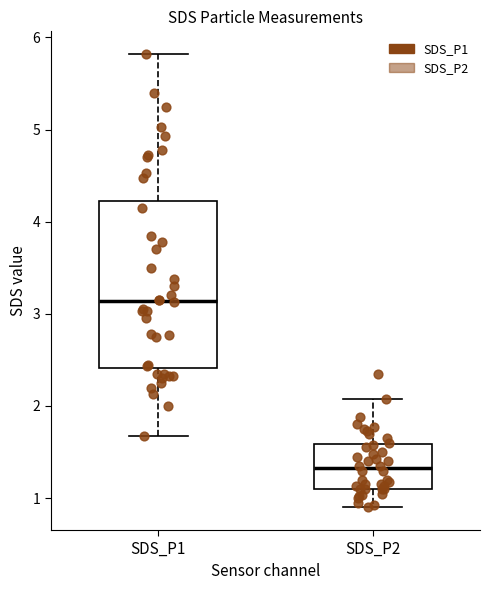

Comparing the boxes themselves (not the whiskers), which one is the tallest?

SDS_P1